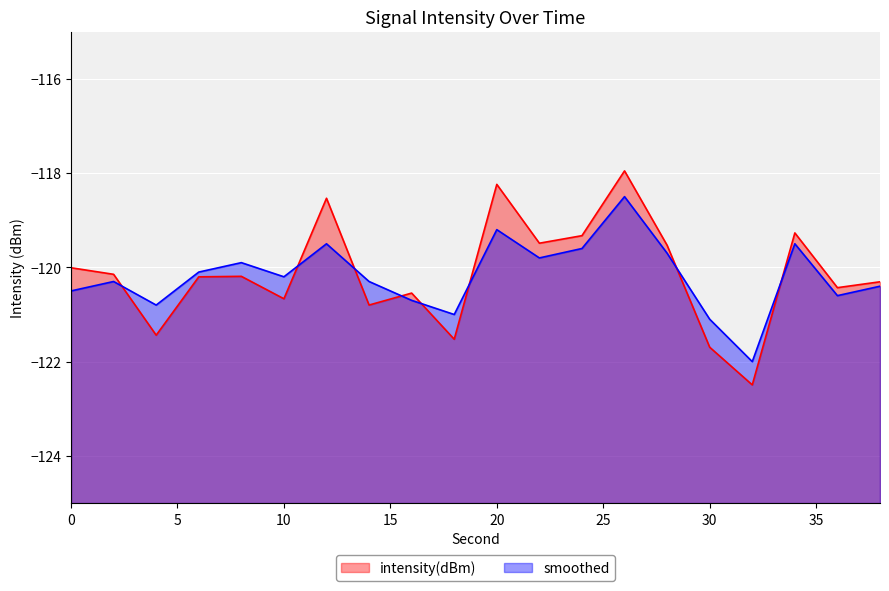

Between which two adjacent categories do smoothed and intensity(dBm) first intersect?

2 and 4